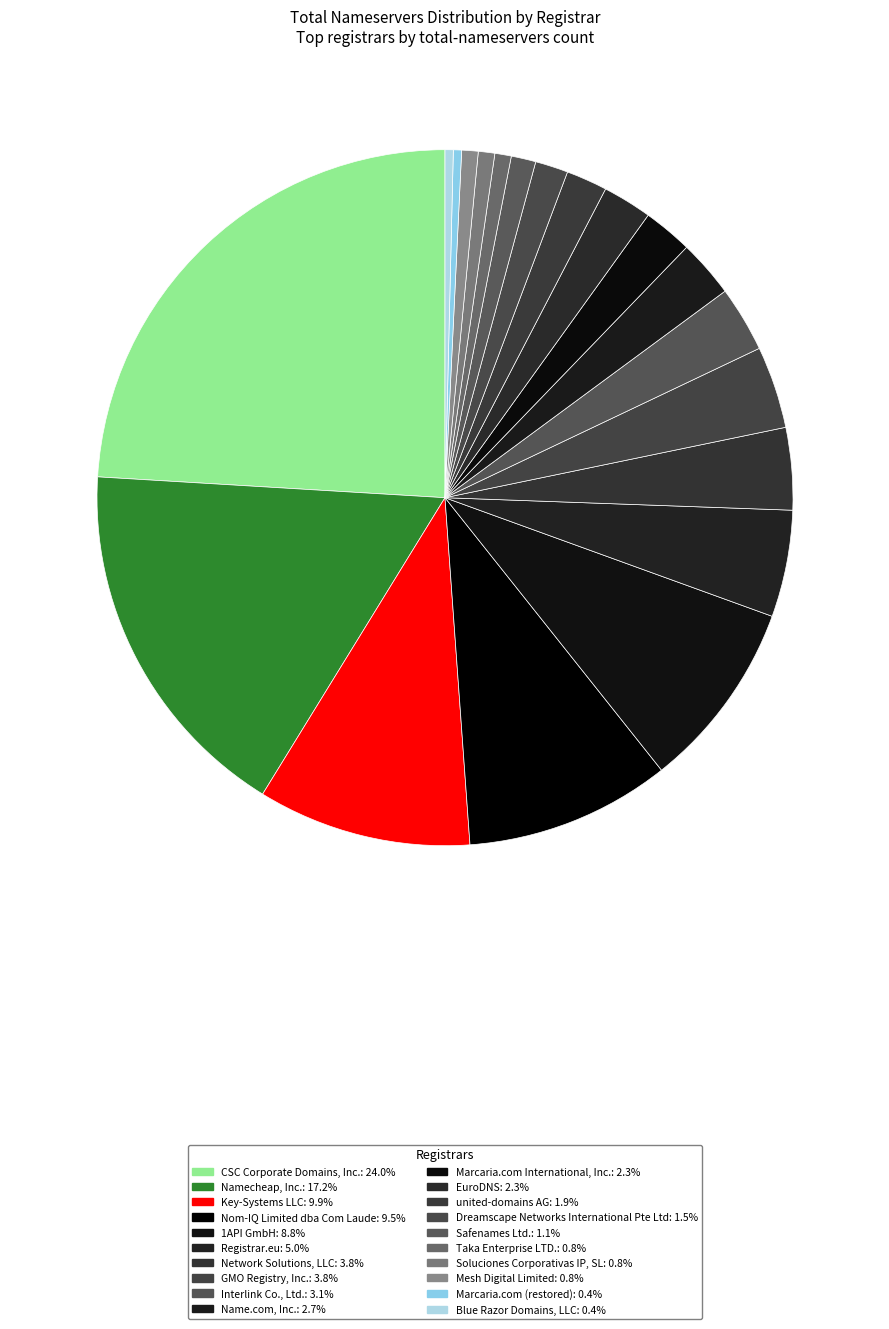

How many slices are in this pie chart?

20